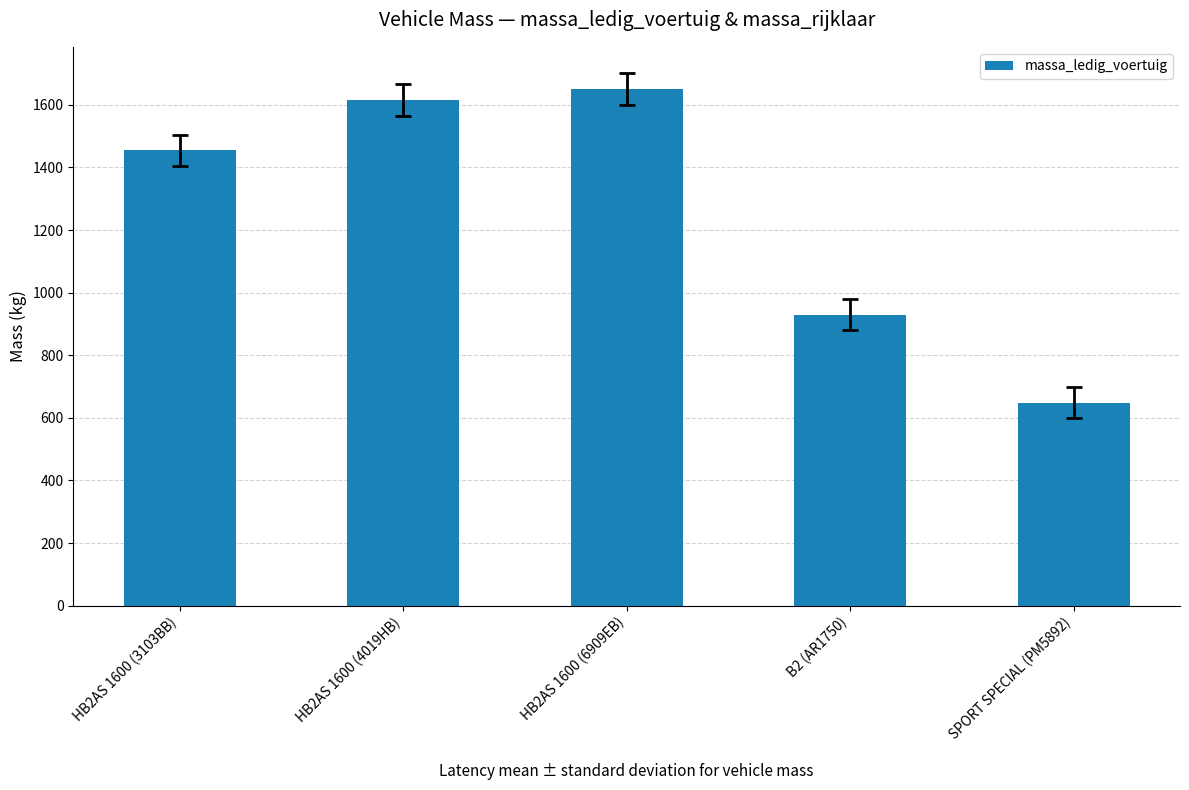

What is the difference between the maximum and minimum values?

1001